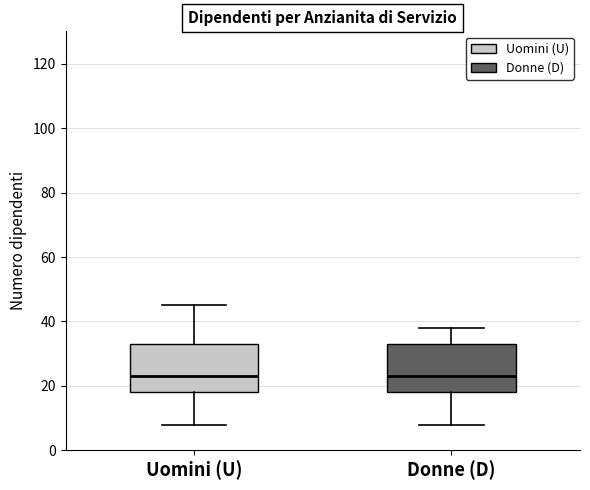

Reading left to right, read every box against the y-axis: the position of its median line, the range the box covers, and the ends of its whiskers. The values are not printed on the chart, so give them approximately, as read against the axis.

Uomini (U): median 24, box 18 to 34, whiskers 8 to 46
Donne (D): median 24, box 18 to 34, whiskers 8 to 38